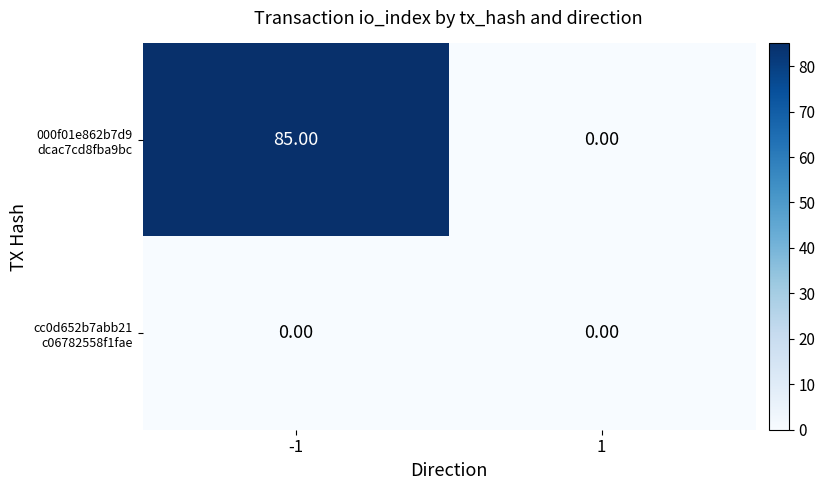

Between 1 and -1, which is larger?

-1